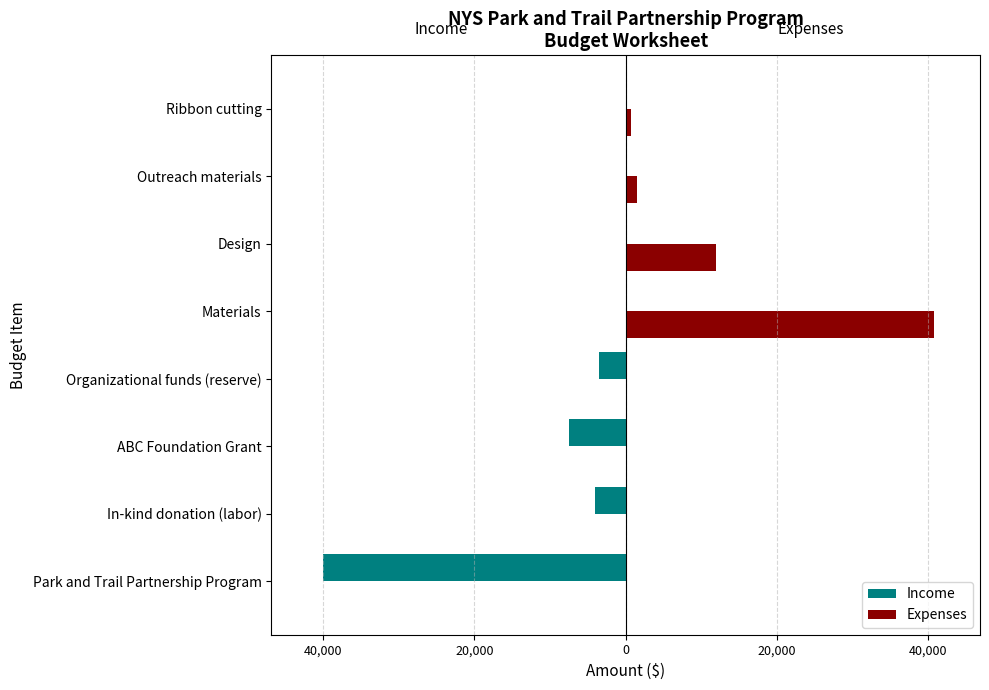

What is the difference between the second highest and second lowest values in the Expenses series?

12000